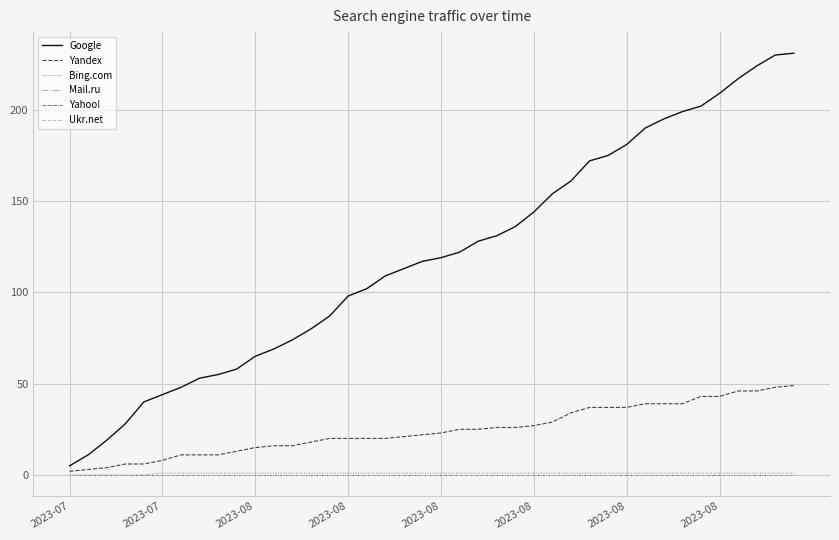

List the series in order of their peak value, highest first.

Google, Yandex, Bing.com, Mail.ru, Yahoo!, Ukr.net